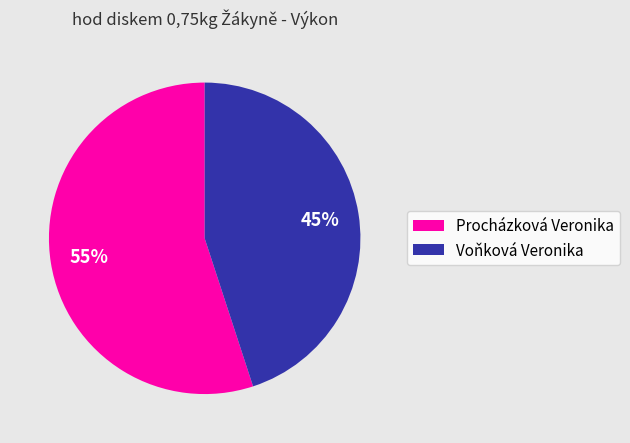

Combined, do Procházková Veronika and Voňková Veronika account for over 50%?

Yes